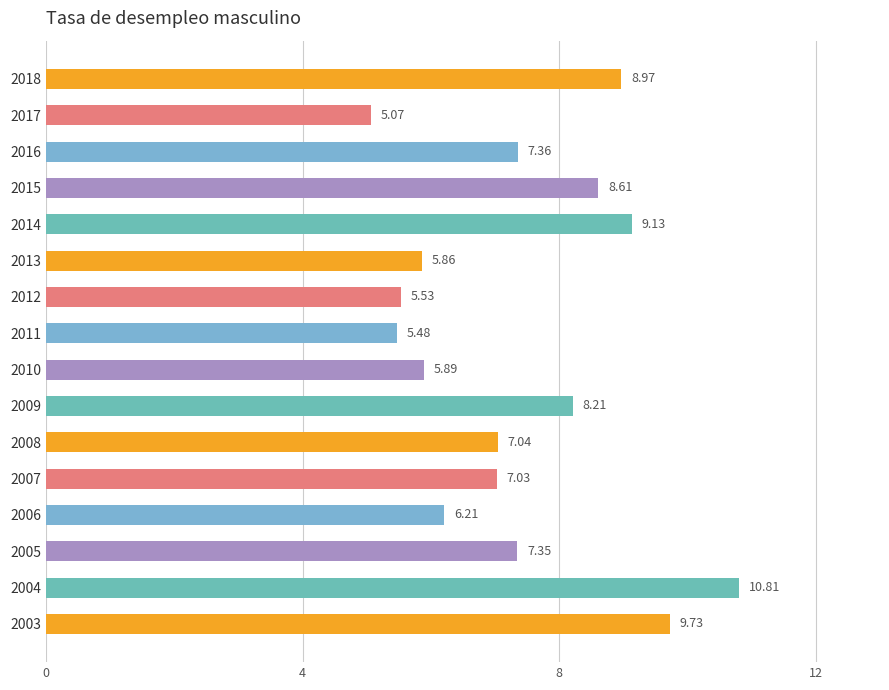

What is the sum of all values?

118.3